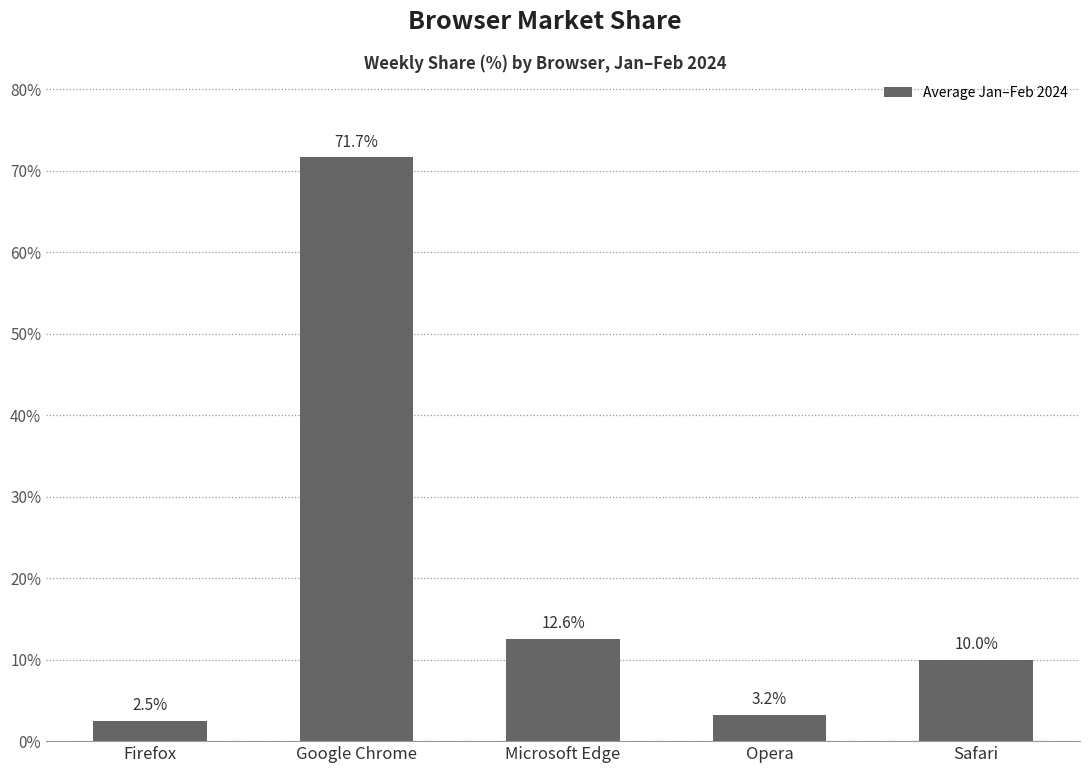

At which label does the data first exceed 10?

Google Chrome